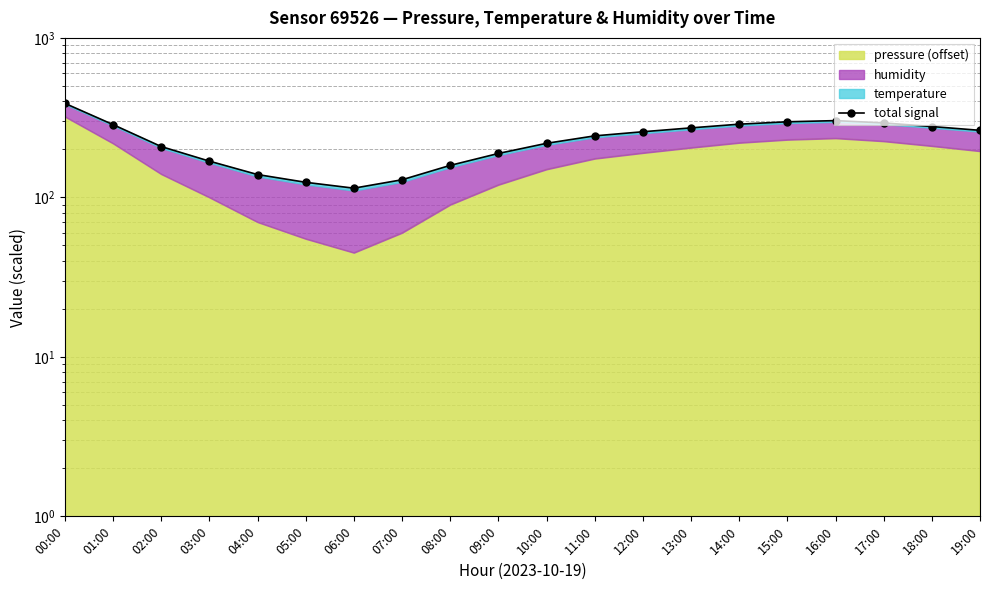

List the labels in order of value, smallest first.

06:00, 05:00, 07:00, 04:00, 08:00, 03:00, 09:00, 02:00, 10:00, 11:00, 12:00, 19:00, 13:00, 18:00, 01:00, 14:00, 17:00, 15:00, 16:00, 00:00